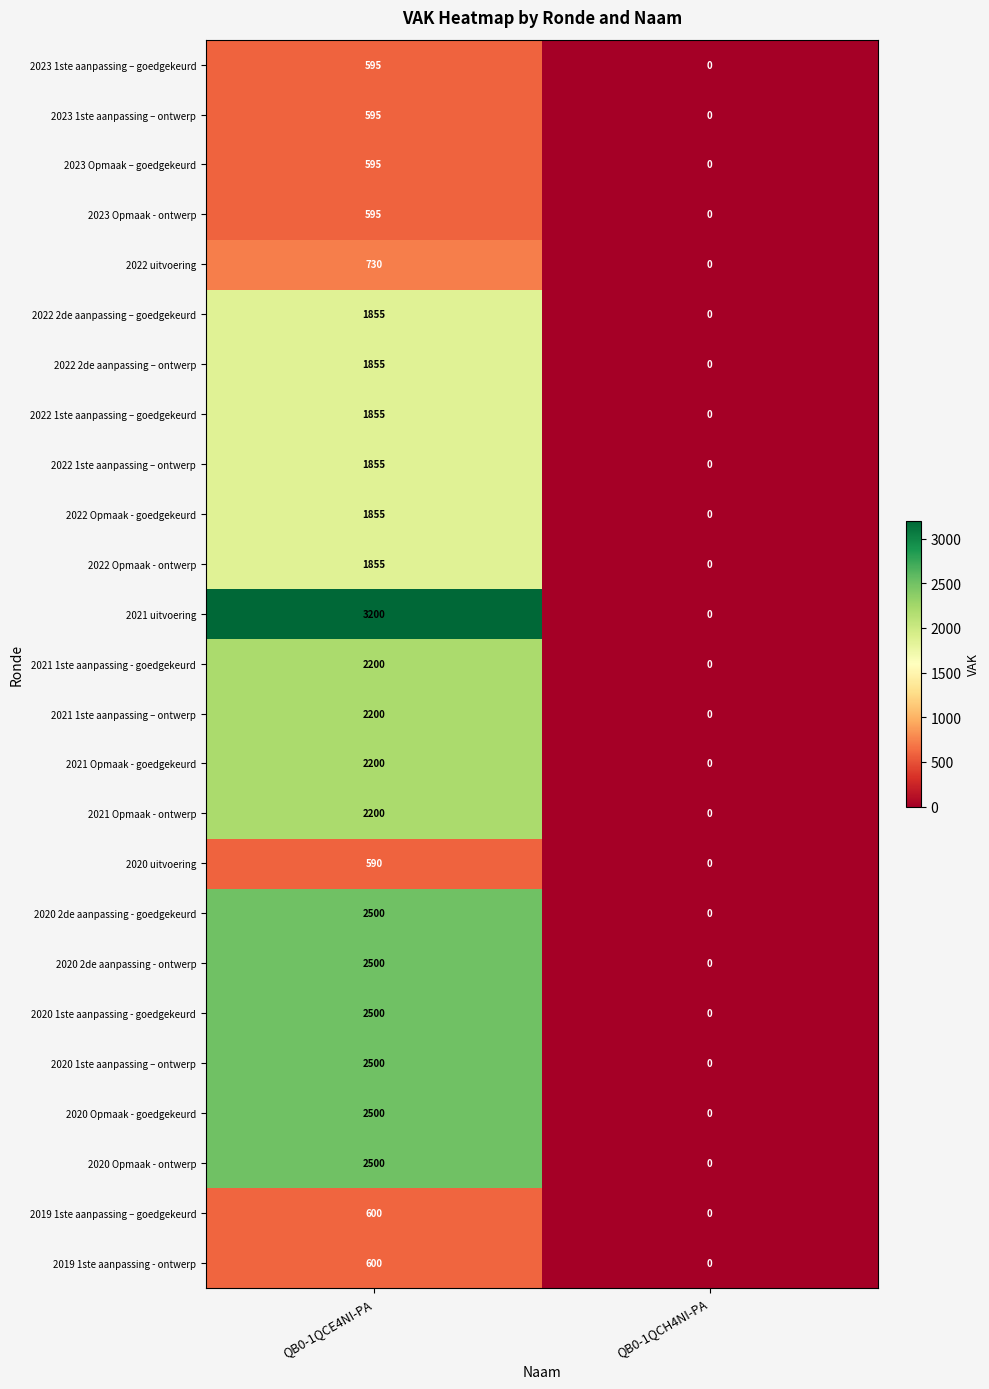

At which category is the sum across all series the highest?

QB0-1QCE4NI-PA